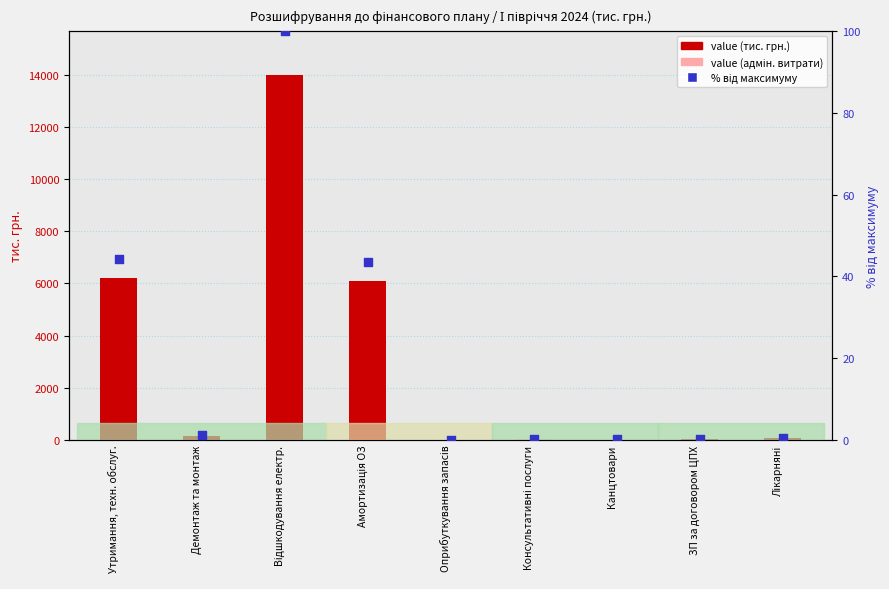

Which series has the largest Y range (max minus min)?

value (тис. грн.)